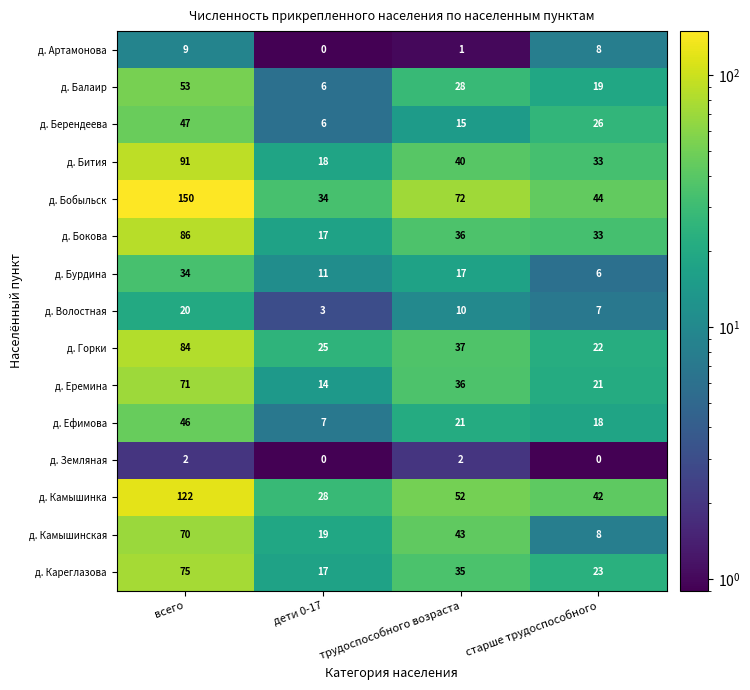

Which series changed the most between всего and трудоспособного возраста?

д. Бобыльск